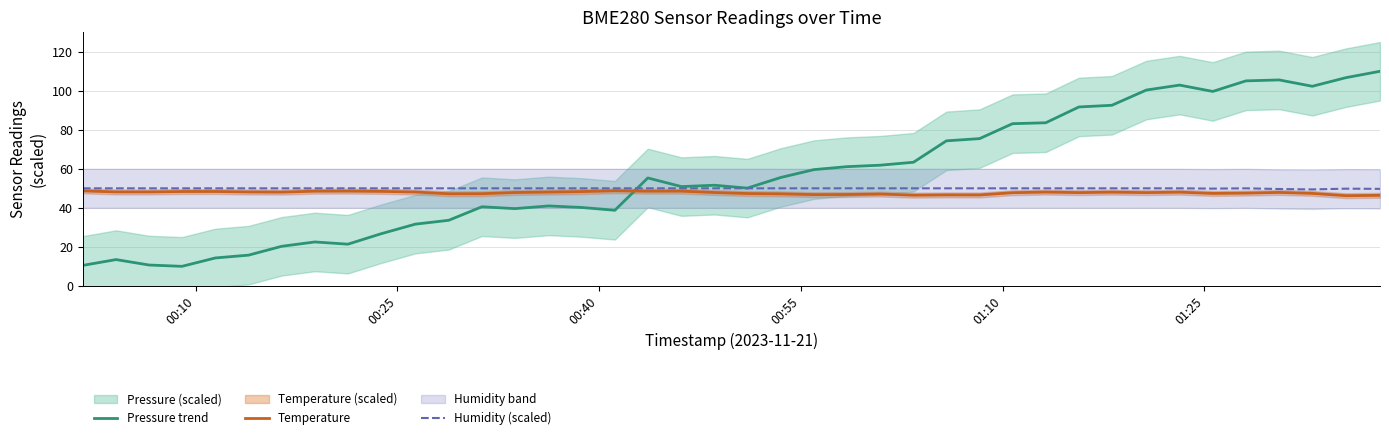

Reading left to right, extract all data points from this chart.

Pressure trend: 10.5	13.5	10.7	10.0	14.3	15.7	20.3	22.5	21.4	26.7	31.6	33.6	40.5	39.6	41.0	40.2	38.7	55.3	50.9	51.6	50.1	55.6	59.6	61.1	61.8	63.4	74.3	75.5	83.1	83.6	91.7	92.6	100.4	102.9	99.7	105.1	105.6	102.3	106.7	110.0
Temperature: 48.7	48.2	48.2	48.4	48.4	48.1	48.0	48.5	48.6	48.4	48.1	47.2	47.2	47.9	48.1	48.3	48.7	48.5	48.6	47.9	47.3	47.2	46.8	46.8	47.1	46.5	46.6	46.6	47.8	48.1	47.8	48.0	47.8	48.0	47.4	47.5	47.9	47.4	46.2	46.4
Humidity (scaled): 50.0	50.0	50.0	50.0	50.0	50.0	50.0	50.0	50.0	50.0	50.0	50.0	50.0	50.0	50.0	50.0	50.0	50.0	50.0	50.0	50.0	50.0	50.0	50.0	50.0	50.0	50.0	50.0	50.0	50.0	50.0	50.0	50.0	50.0	49.9	50.0	49.6	49.4	49.8	49.7